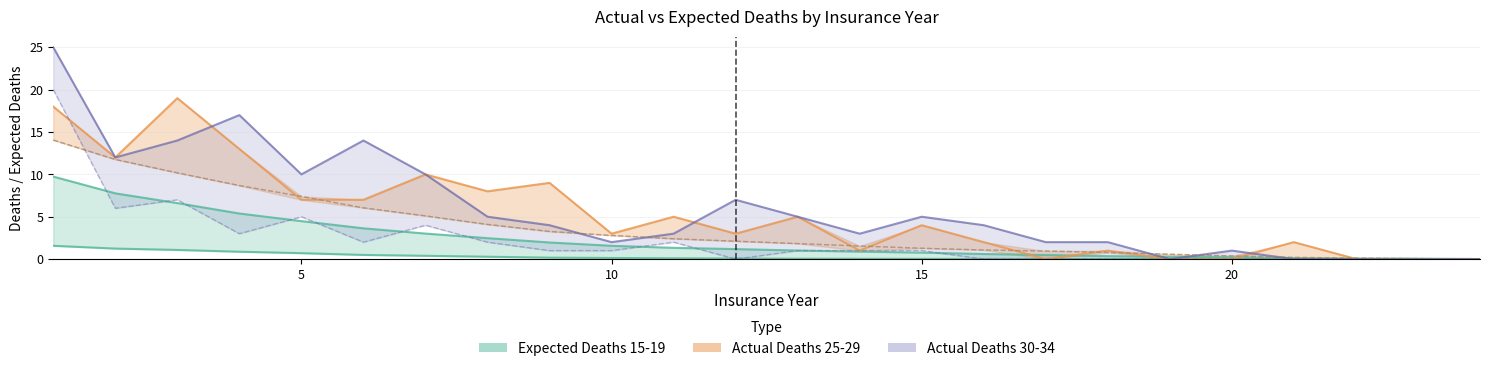

Which series has the largest range (max minus min)?

Actual Deaths 30-34